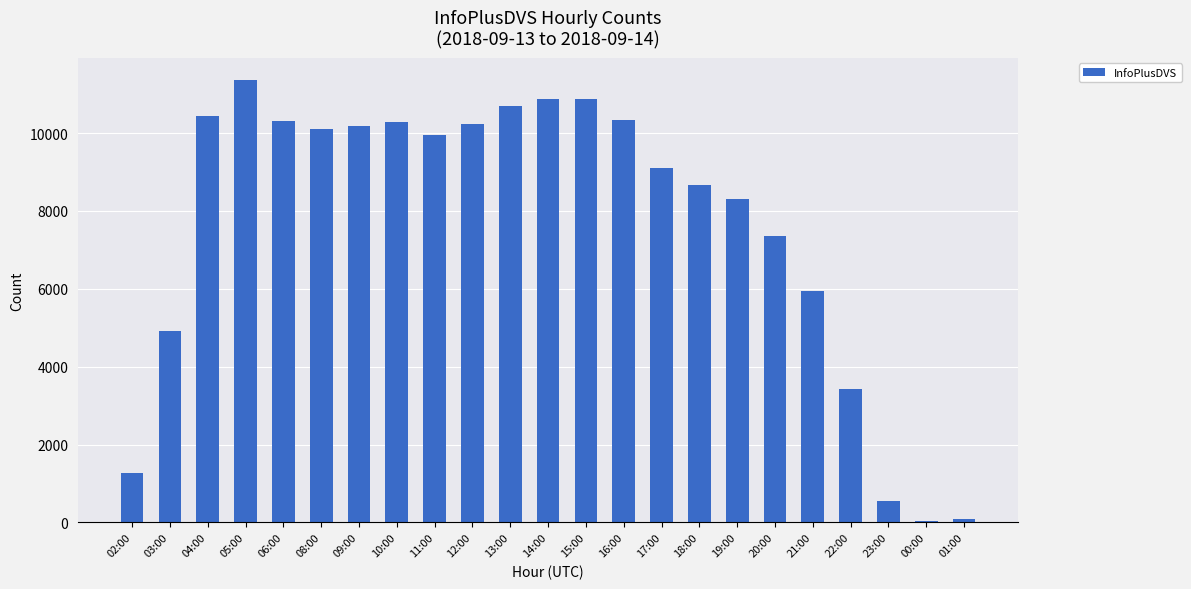

Does the chart contain stacked bars?

No